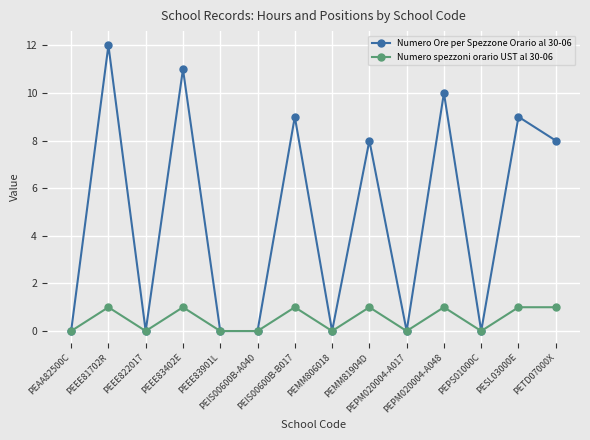

List the series in order of their overall mean, highest first.

Numero Ore per Spezzone Orario al 30-06, Numero spezzoni orario UST al 30-06